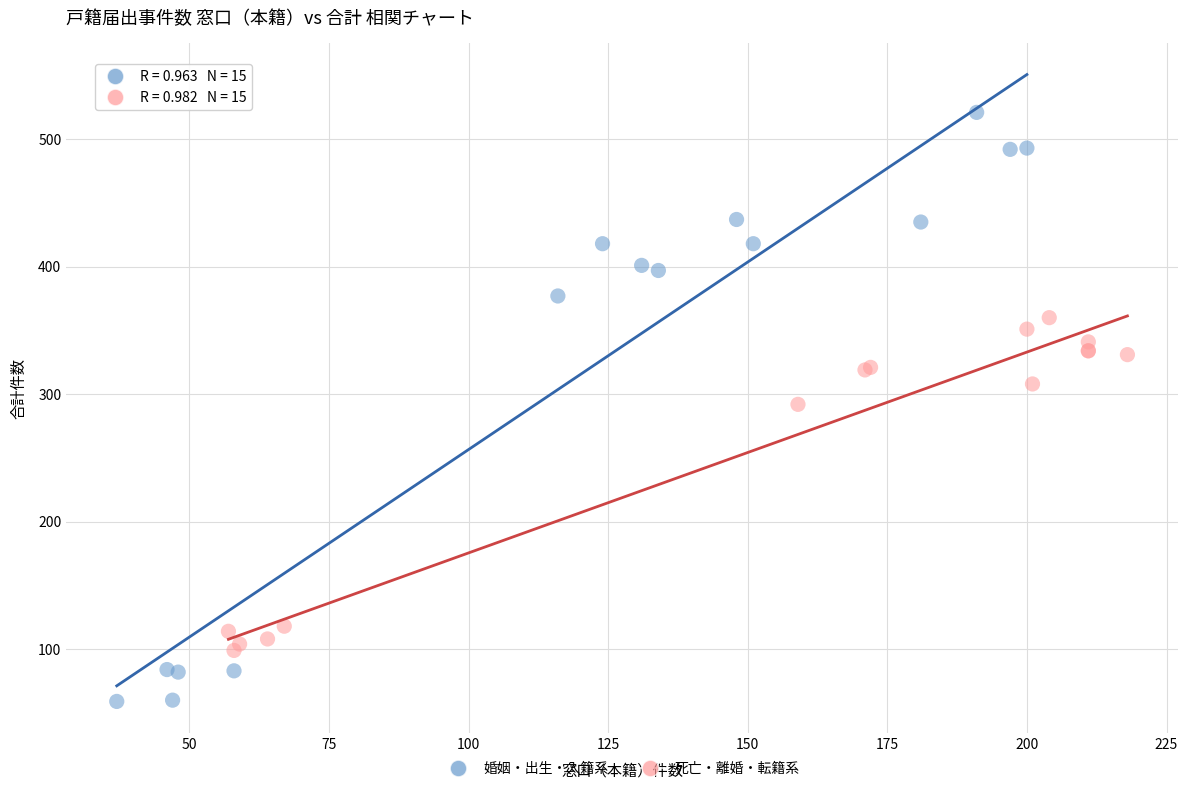

What are all the series names shown in the legend?

婚姻・出生・入籍系, 死亡・離婚・転籍系